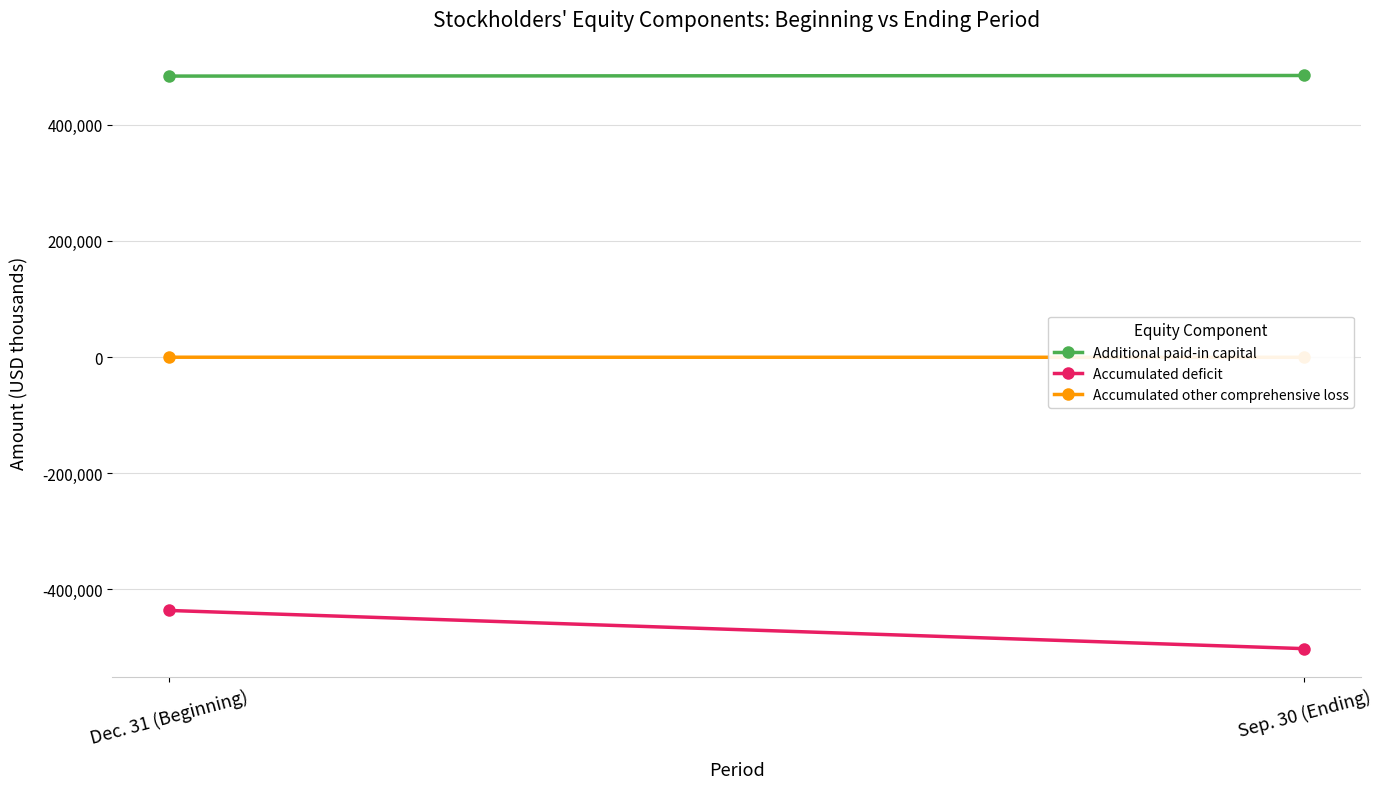

Which series has the largest total across all categories?

Additional paid-in capital